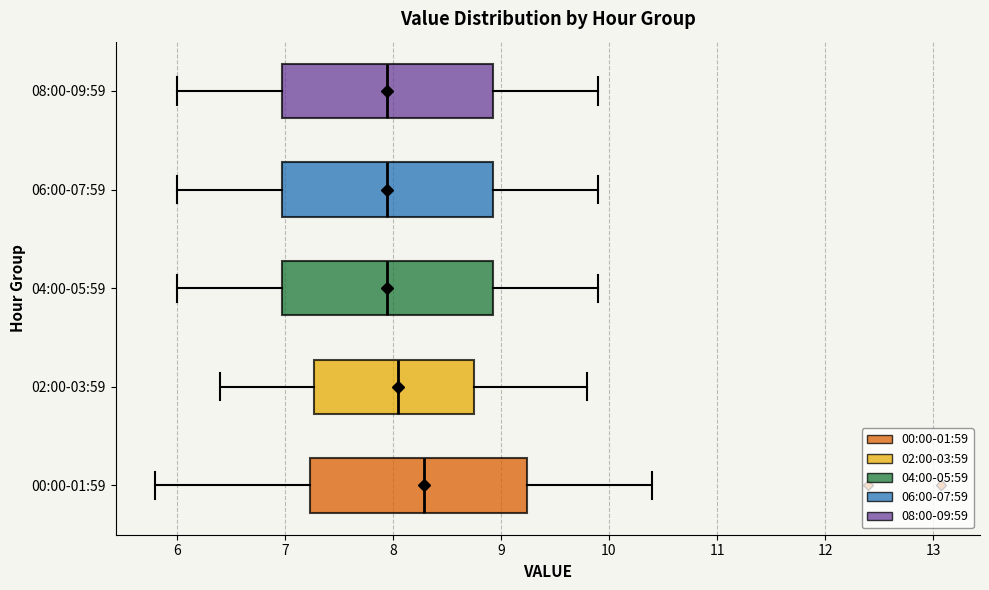

Reading bottom to top, read every box against the x-axis: the position of its median line, the range the box covers, and the ends of its whiskers. The values are not printed on the chart, so give them approximately, as read against the axis.

00:00-01:59: median 8.3, box 7.2 to 9.2, whiskers 5.8 to 10.4
02:00-03:59: median 8.1, box 7.3 to 8.8, whiskers 6.4 to 9.8
04:00-05:59: median 8.0, box 7.0 to 8.9, whiskers 6.0 to 9.9
06:00-07:59: median 8.0, box 7.0 to 8.9, whiskers 6.0 to 9.9
08:00-09:59: median 8.0, box 7.0 to 8.9, whiskers 6.0 to 9.9